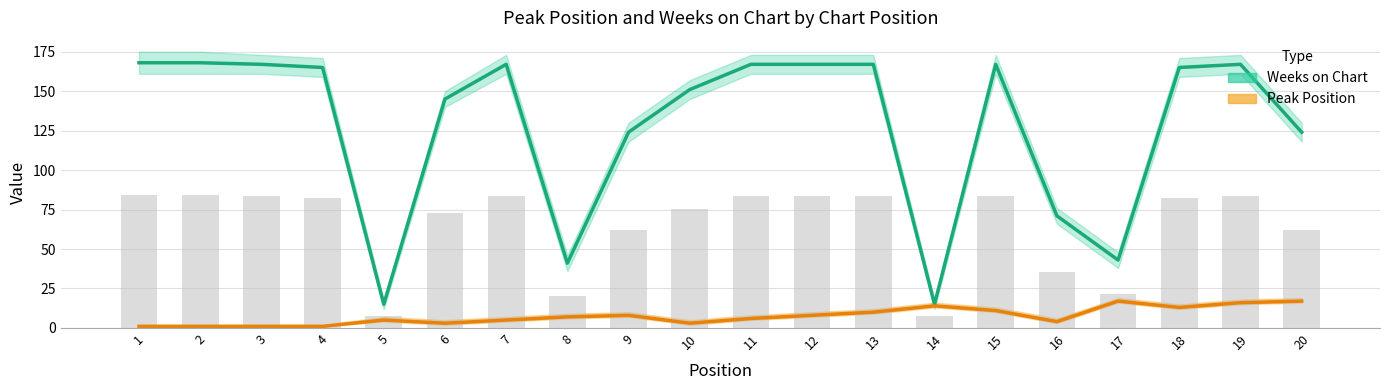

What are all the series names shown in the legend?

Weeks on Chart, Peak Position